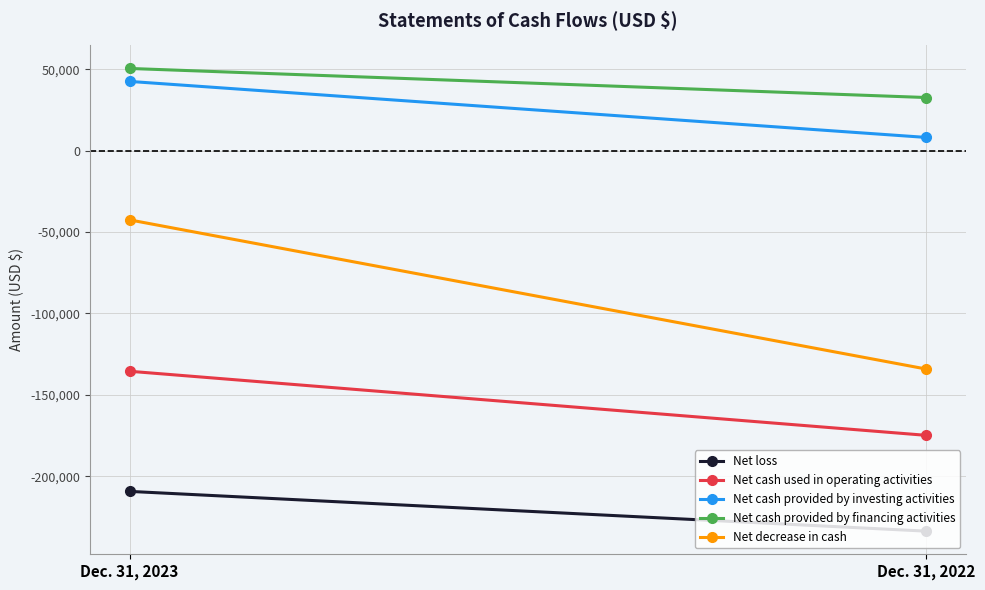

Is it true that Net loss equals -233659 at Dec. 31, 2022?

True